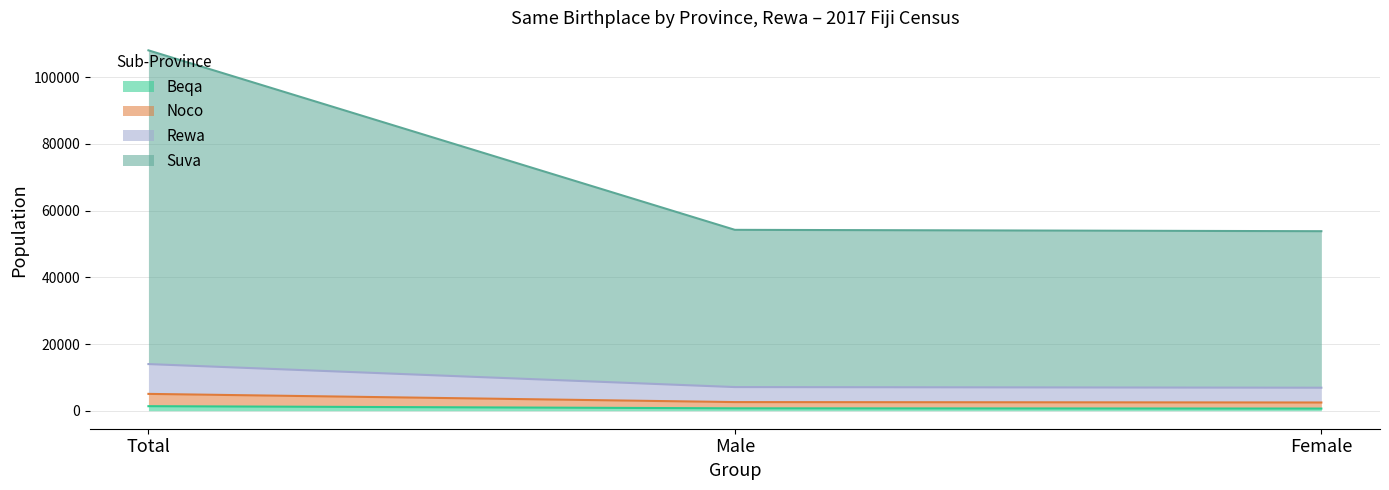

What are all the series names shown in the legend?

Beqa, Noco, Rewa, Suva